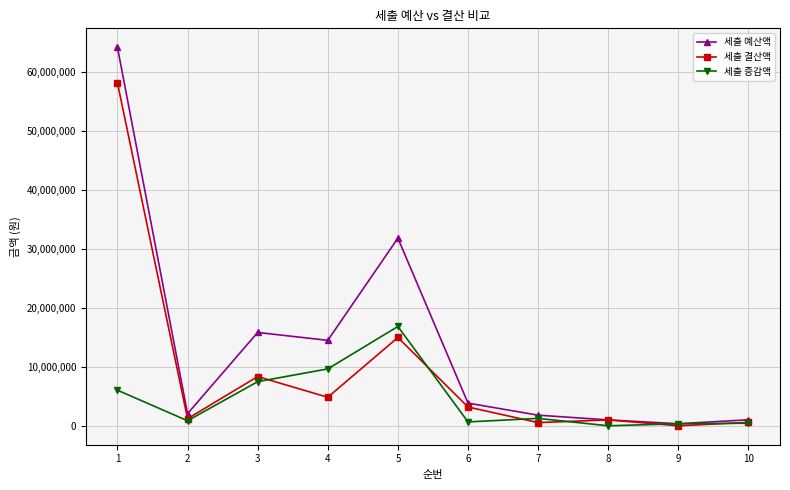

Where is the first local minimum for 세출 예산액?

2